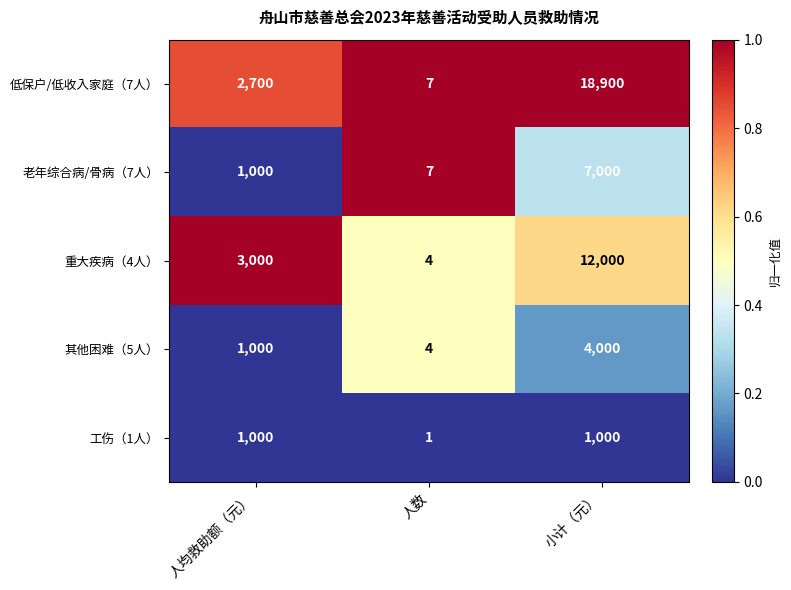

The value of 工伤（1人） at 人均救助额（元） is 453. True or false?

False